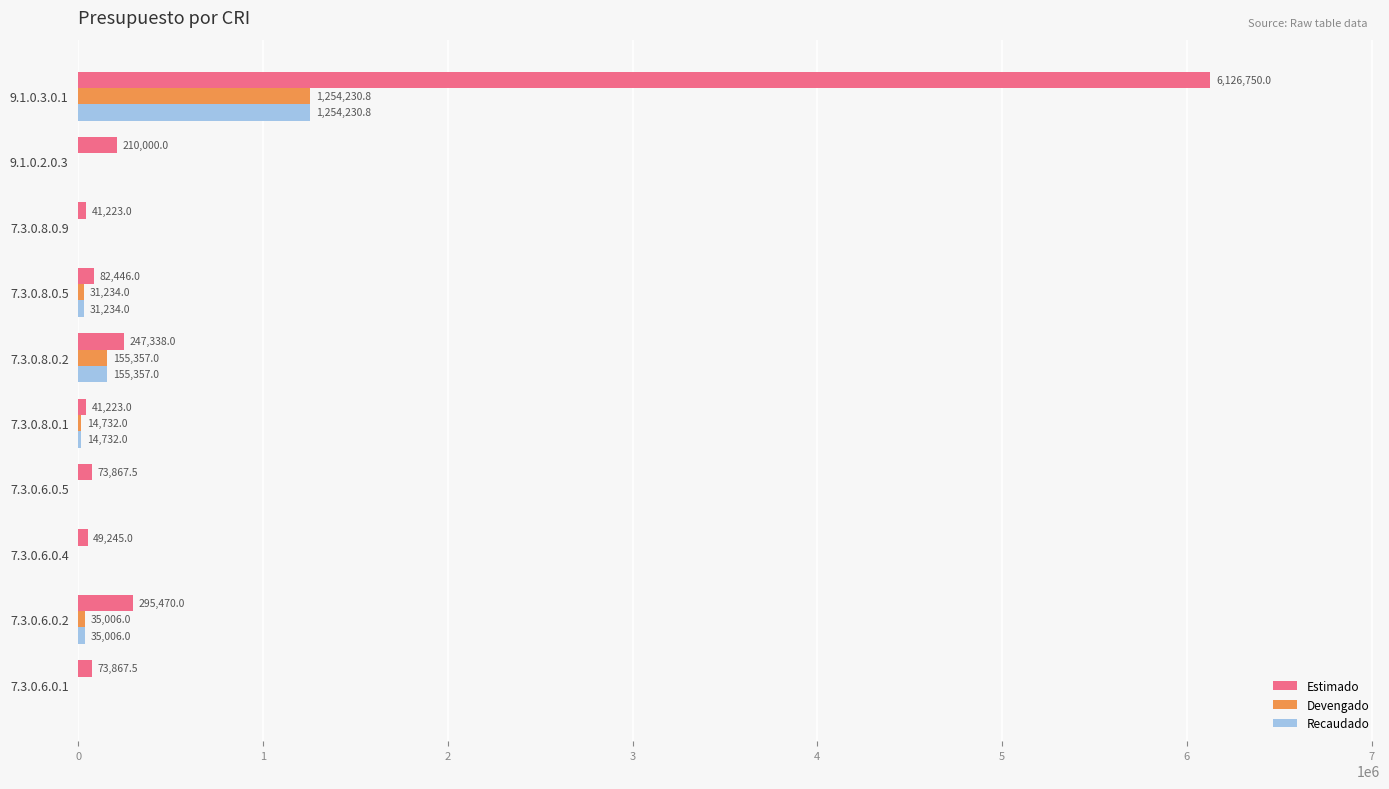

Which series has the largest total across all categories?

Estimado